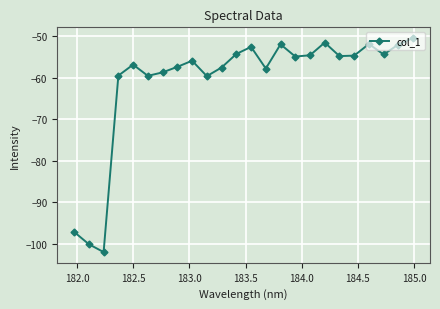

What is the value of the 15th point from the left?

-52.0